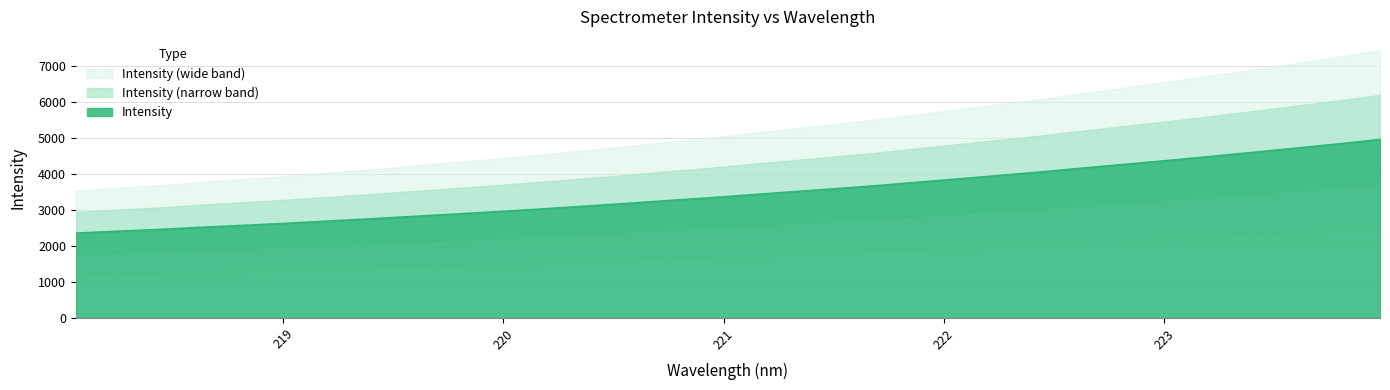

Between 218.442 and 223.5987, which is larger?

223.5987